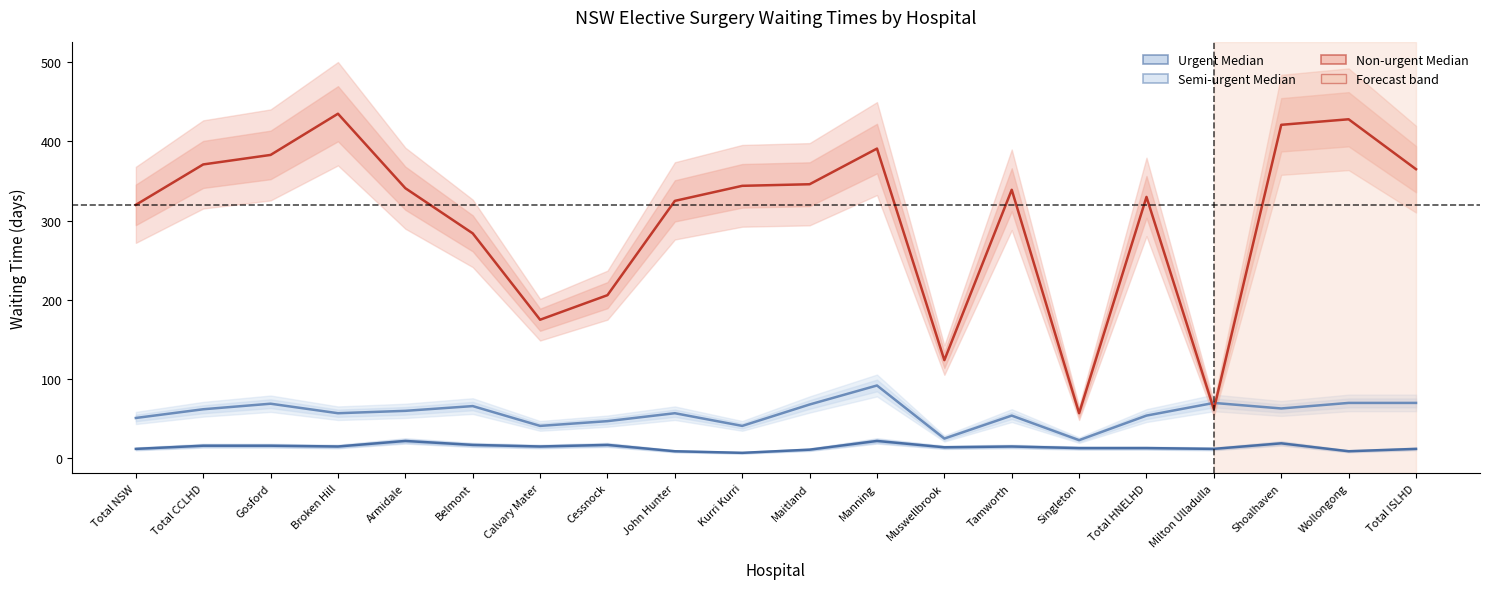

How many lines are shown in the chart?

3